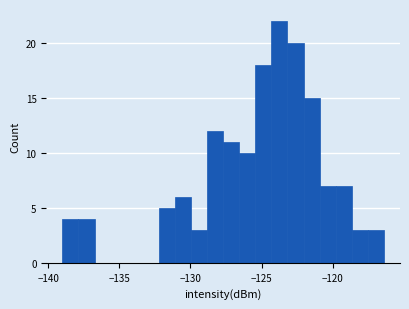

Read against the x-axis, roughly where is the centre of the tallest bar?

-123.5